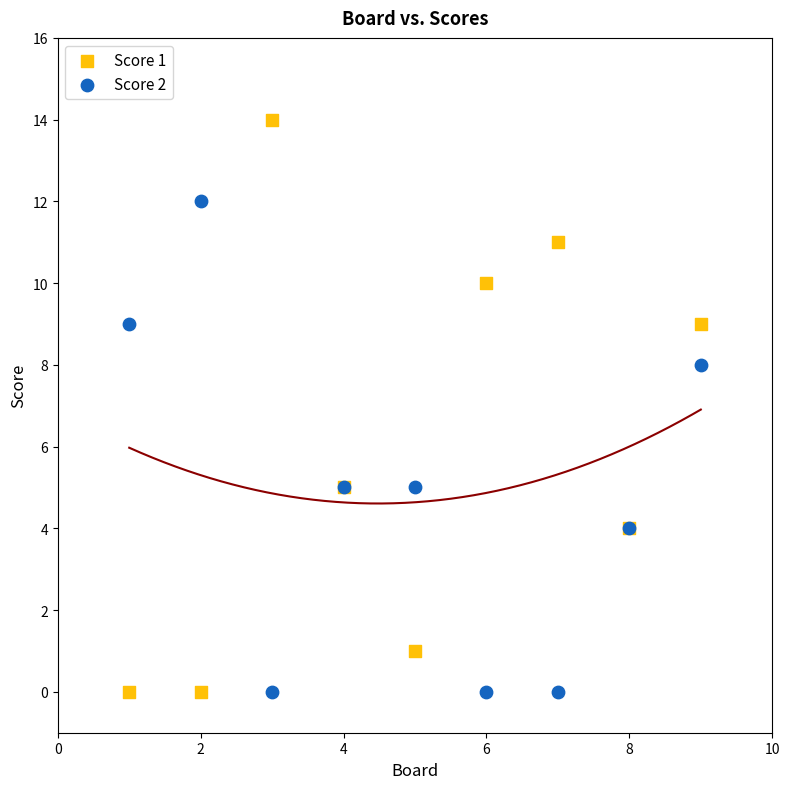

Which series has the widest spread of Y values?

Score 1